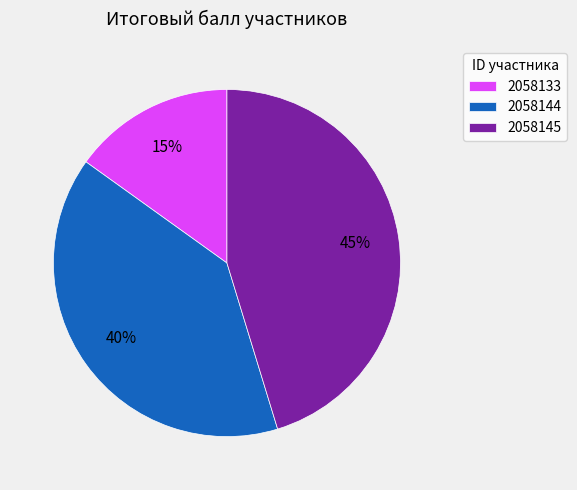

What percentage is the 2058144 slice, to the nearest percent?

40%